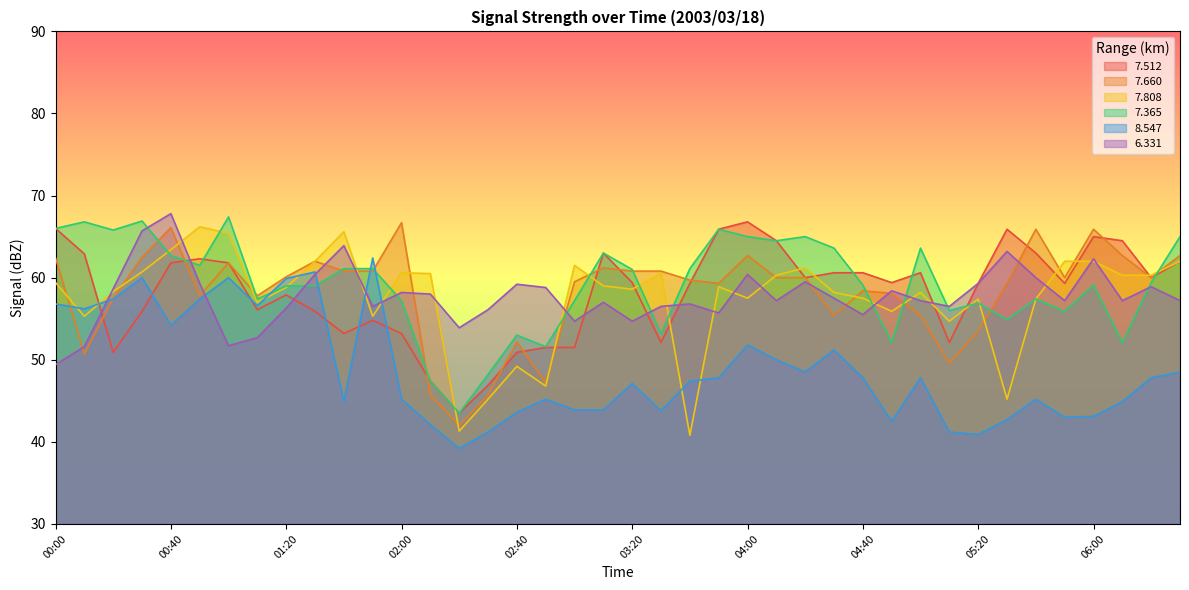

What is the minimum value shown in the chart?

39.2